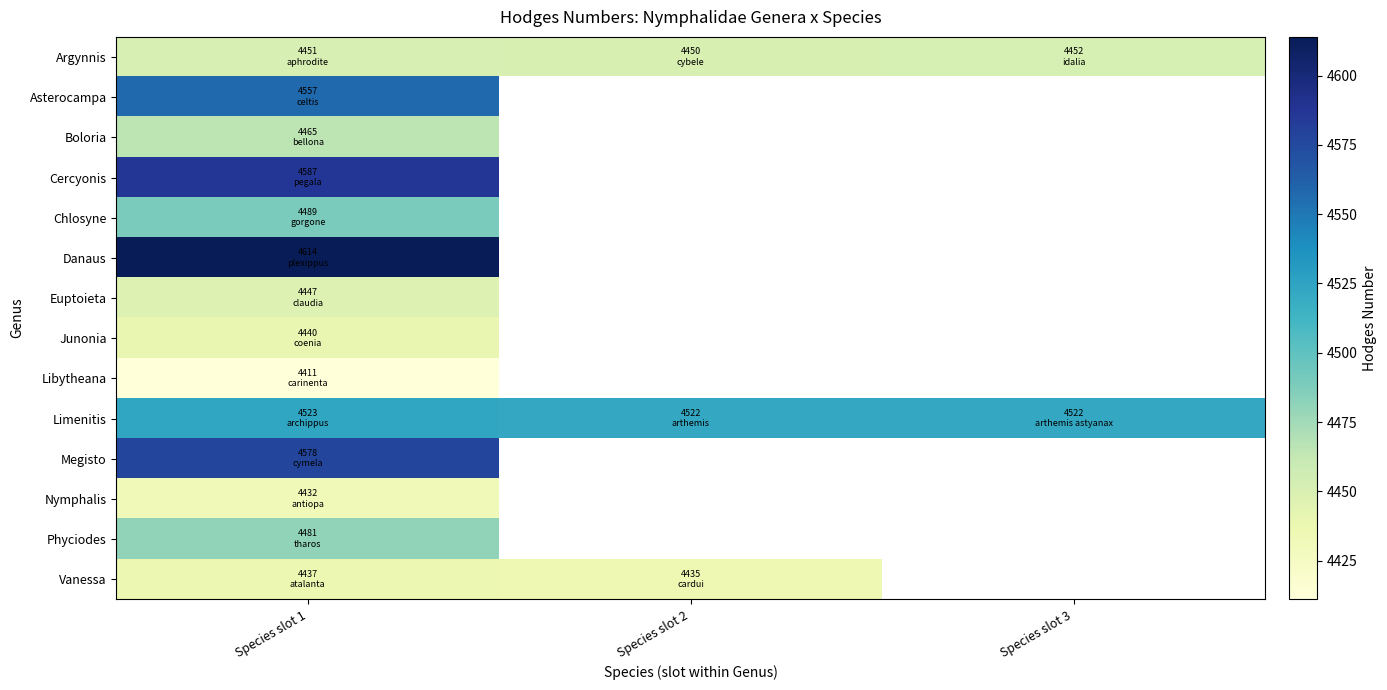

At which label is Libytheana closest to 4411?

Species slot 1